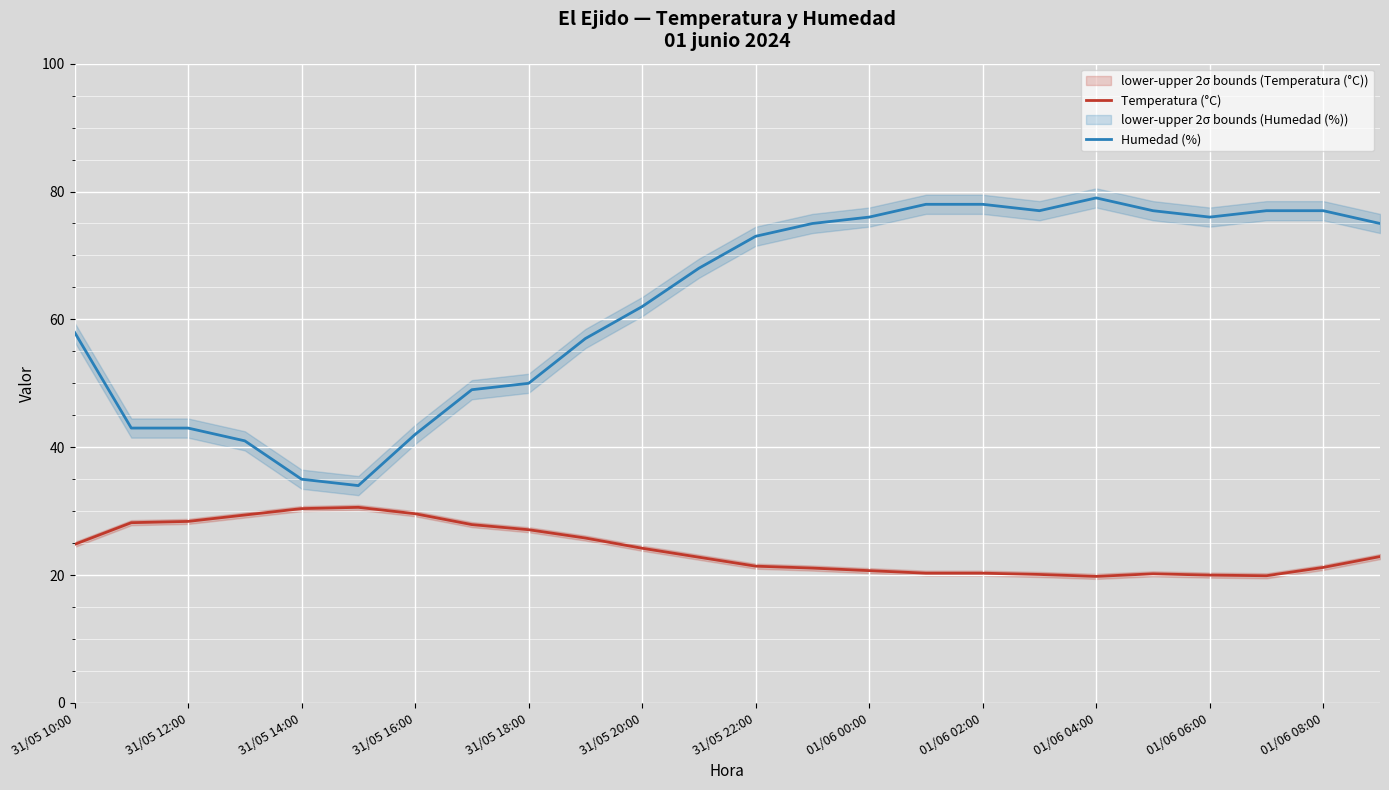

True or false: Humedad (%) has more than 1 points higher than both neighbors.

False